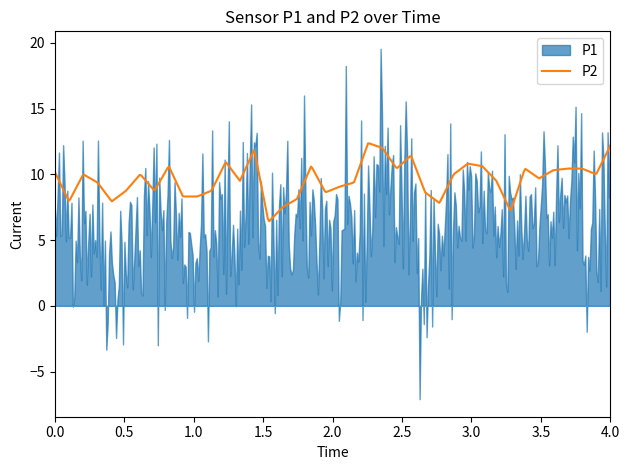

Rank the series by their maximum value, from highest to lowest.

P1, P2